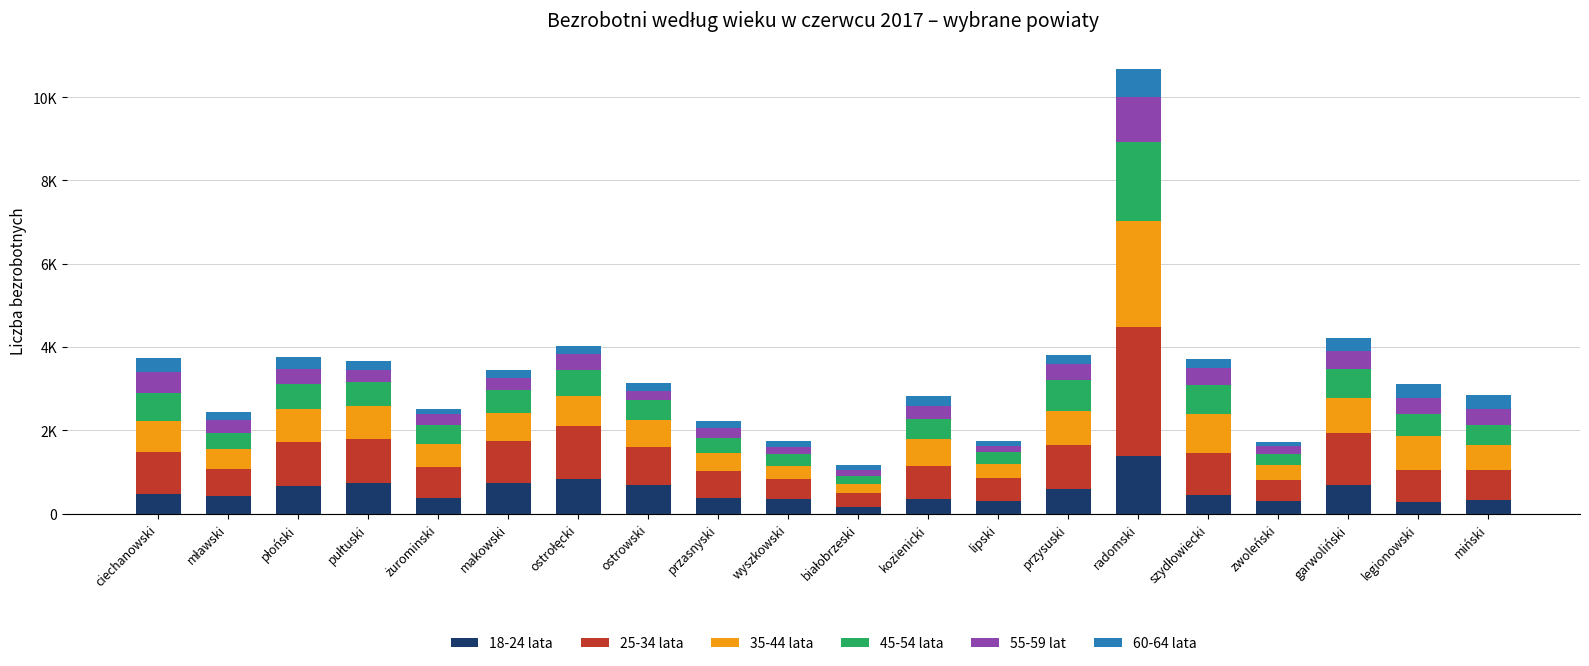

Are the bars horizontal?

No